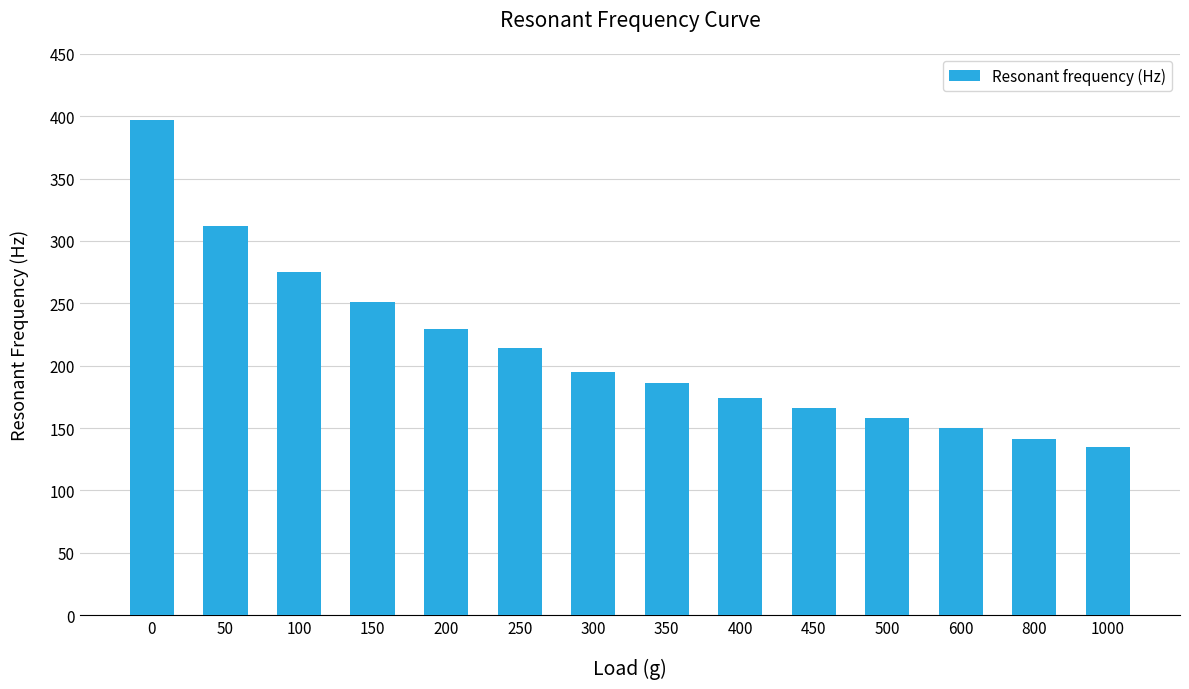

Which category has the lowest value across all series?

1000